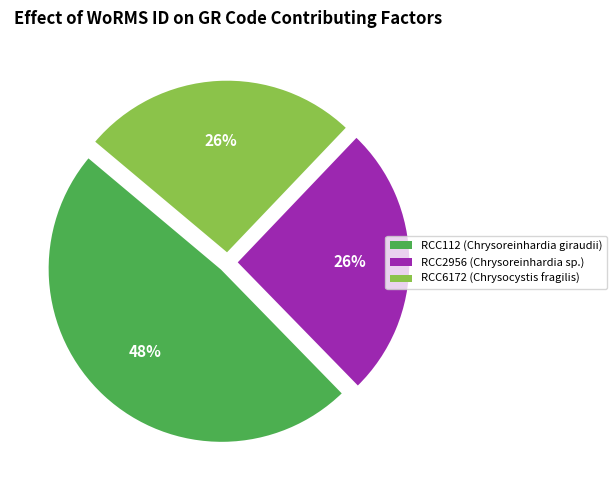

Is the sum of RCC6172 (Chrysocystis fragilis) and RCC112 (Chrysoreinhardia giraudii) greater than half?

Yes